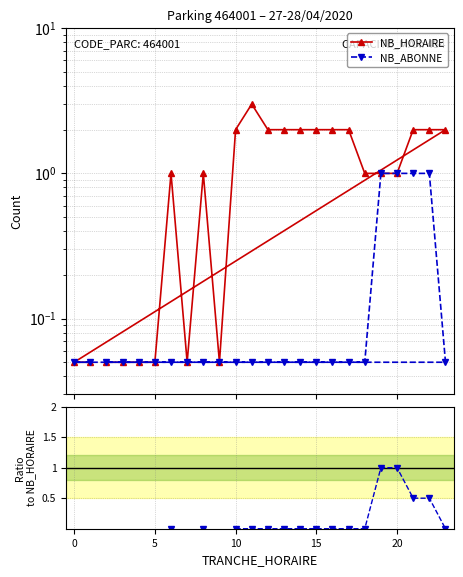

What is the highest value of the NB_HORAIRE series?

3.0